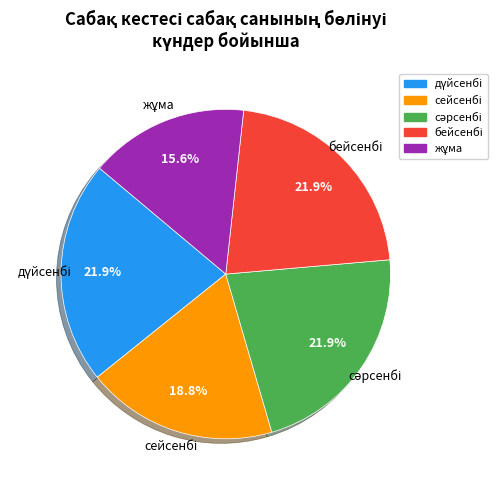

Is there any slice that represents more than half of the pie?

No